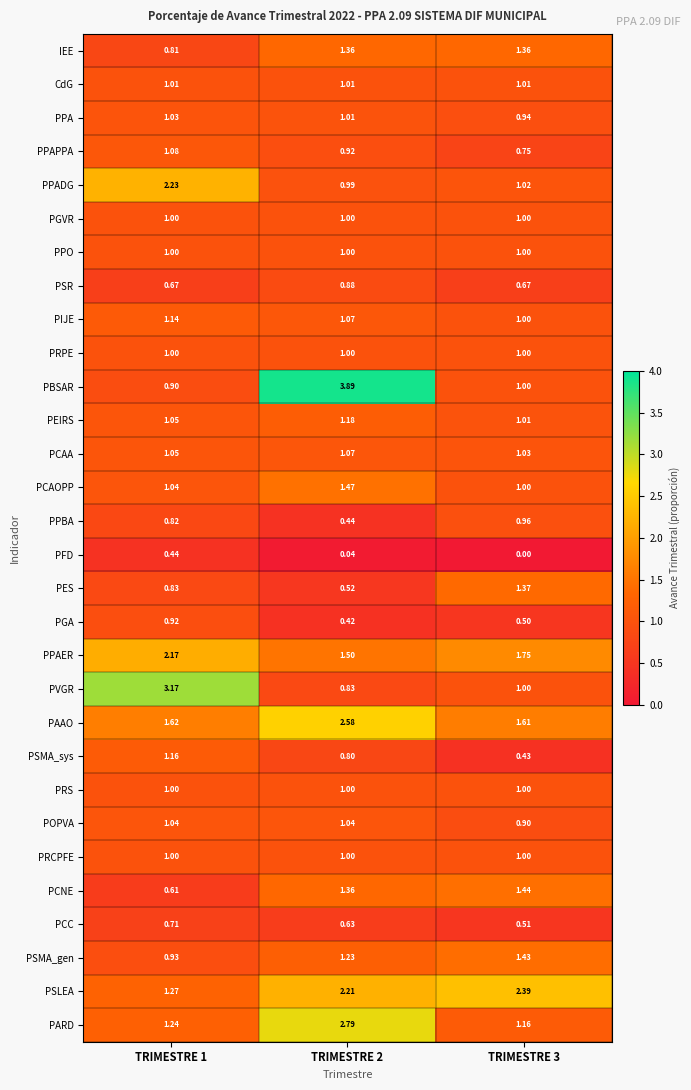

Which series changed the most between TRIMESTRE 1 and TRIMESTRE 2?

PBSAR